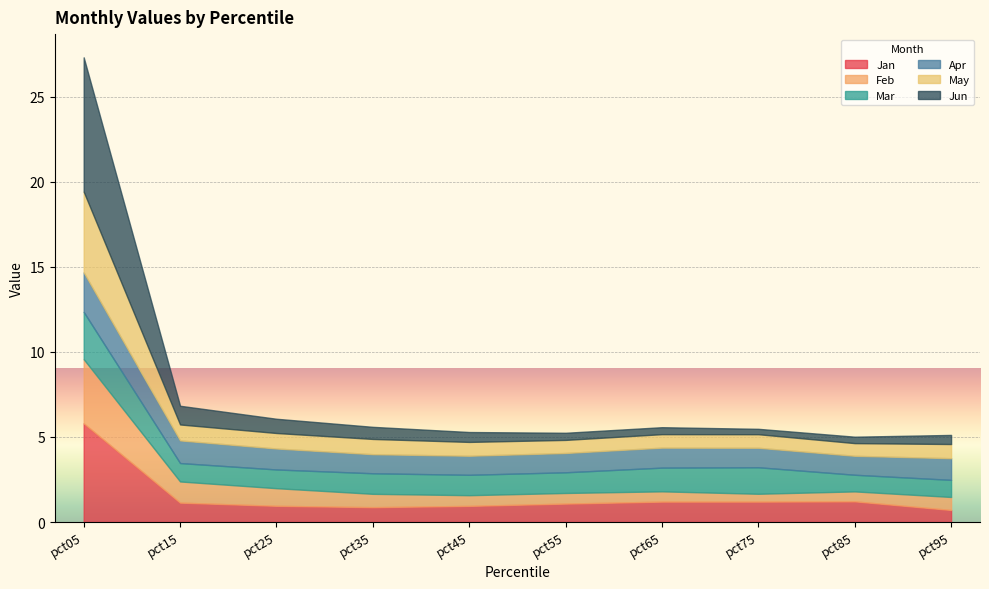

How many lines are shown in the chart?

6